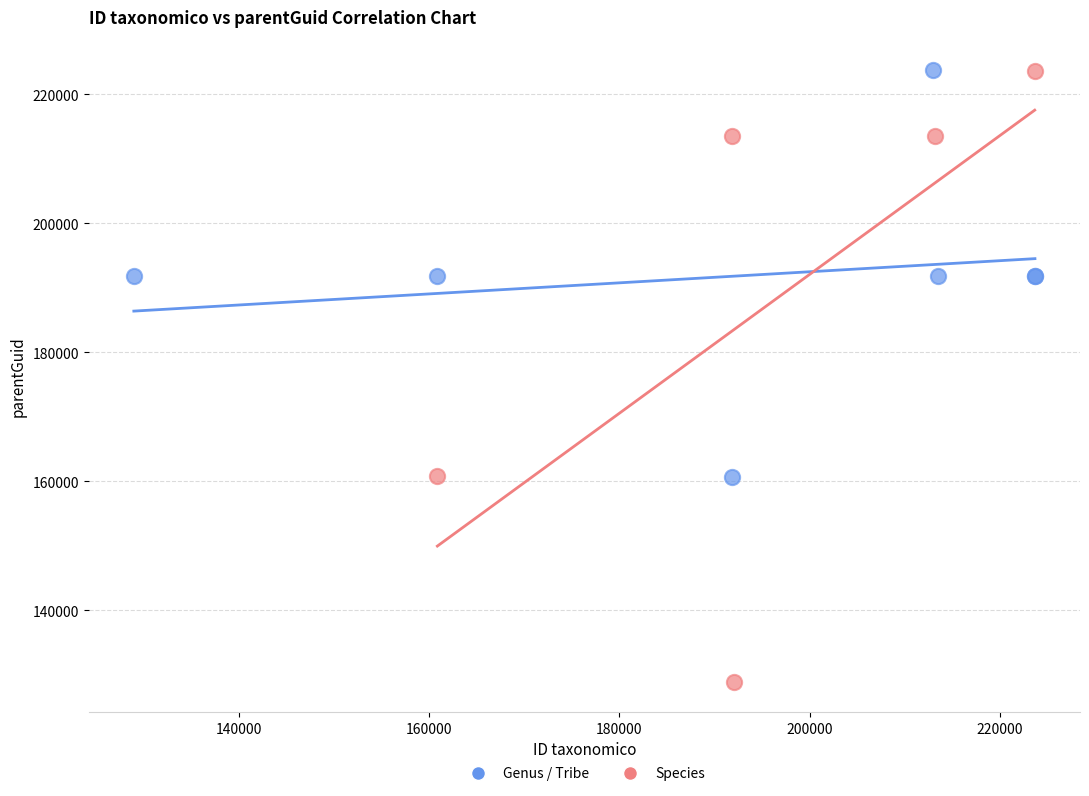

Which series has the largest Y range (max minus min)?

Species